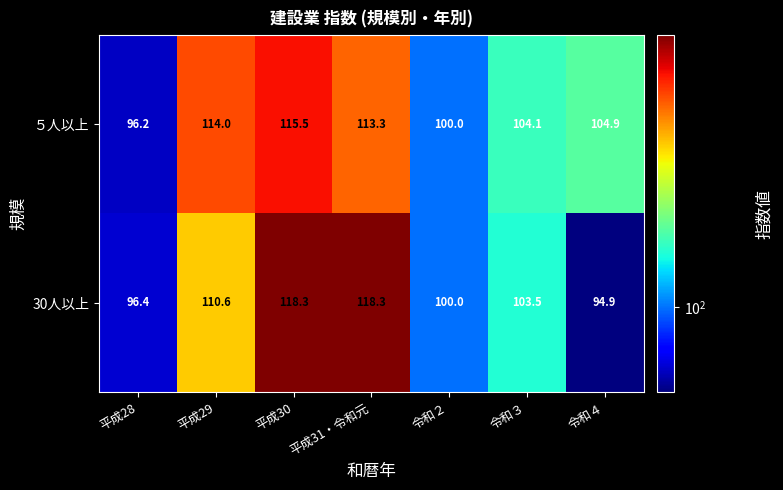

The ５人以上 series shows 104.9 at 令和４. True or false?

True